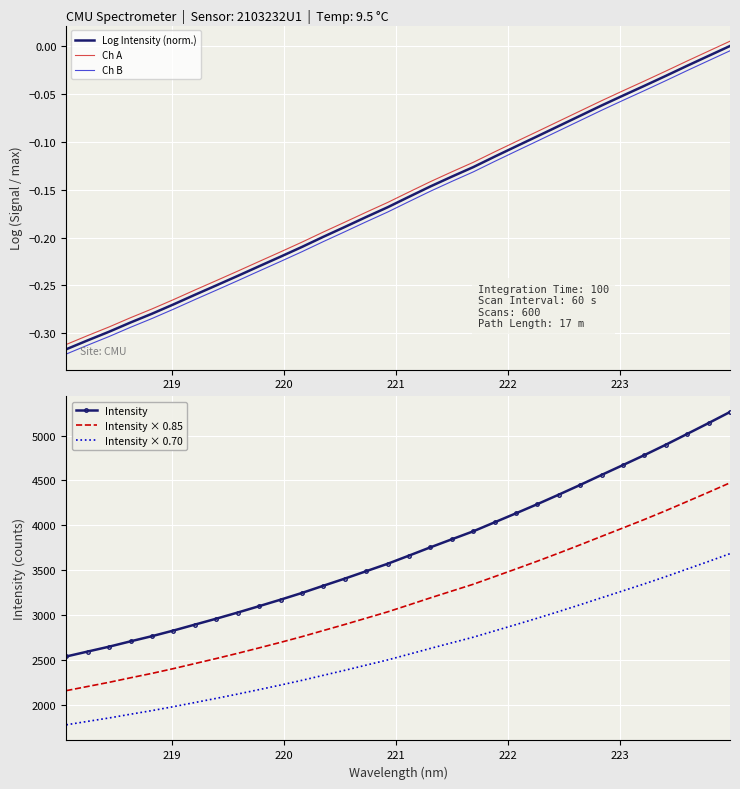

Reading right to left, transcribe all the data shown in this chart.

Log Intensity (norm.): 0.0	-0.0	-0.0	-0.0	-0.0	-0.1	-0.1	-0.1	-0.1	-0.1	-0.1	-0.1	-0.1	-0.1	-0.1	-0.2	-0.2	-0.2	-0.2	-0.2	-0.2	-0.2	-0.2	-0.2	-0.2	-0.3	-0.3	-0.3	-0.3	-0.3	-0.3	-0.3
Ch A: 0.0	-0.0	-0.0	-0.0	-0.0	-0.0	-0.1	-0.1	-0.1	-0.1	-0.1	-0.1	-0.1	-0.1	-0.1	-0.2	-0.2	-0.2	-0.2	-0.2	-0.2	-0.2	-0.2	-0.2	-0.2	-0.3	-0.3	-0.3	-0.3	-0.3	-0.3	-0.3
Ch B: -0.0	-0.0	-0.0	-0.0	-0.0	-0.1	-0.1	-0.1	-0.1	-0.1	-0.1	-0.1	-0.1	-0.1	-0.2	-0.2	-0.2	-0.2	-0.2	-0.2	-0.2	-0.2	-0.2	-0.2	-0.3	-0.3	-0.3	-0.3	-0.3	-0.3	-0.3	-0.3
Intensity: 5262.7	5139.4	5018.5	4898.1	4782.5	4671.7	4561.7	4450.5	4342.2	4236.4	4134.2	4033.7	3933.2	3844.4	3755.0	3662.7	3571.5	3488.9	3406.2	3326.7	3246.6	3171.5	3099.2	3028.0	2959.7	2893.4	2827.4	2764.9	2707.3	2647.9	2593.4	2538.5
Intensity × 0.85: 4473.3	4368.5	4265.7	4163.4	4065.1	3970.9	3877.4	3783.0	3690.9	3600.9	3514.1	3428.7	3343.3	3267.7	3191.7	3113.3	3035.7	2965.5	2895.3	2827.7	2759.6	2695.7	2634.3	2573.8	2515.7	2459.4	2403.3	2350.2	2301.2	2250.7	2204.4	2157.8
Intensity × 0.70: 3683.9	3597.6	3512.9	3428.7	3347.8	3270.2	3193.2	3115.4	3039.5	2965.5	2893.9	2823.6	2753.3	2691.1	2628.5	2563.9	2500.0	2442.2	2384.4	2328.7	2272.6	2220.0	2169.4	2119.6	2071.8	2025.4	1979.2	1935.4	1895.1	1853.5	1815.4	1777.0